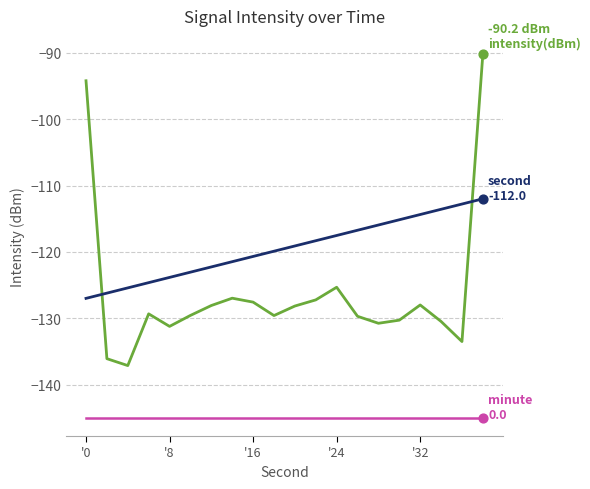

What is the minimum value shown in the chart?

-145.0